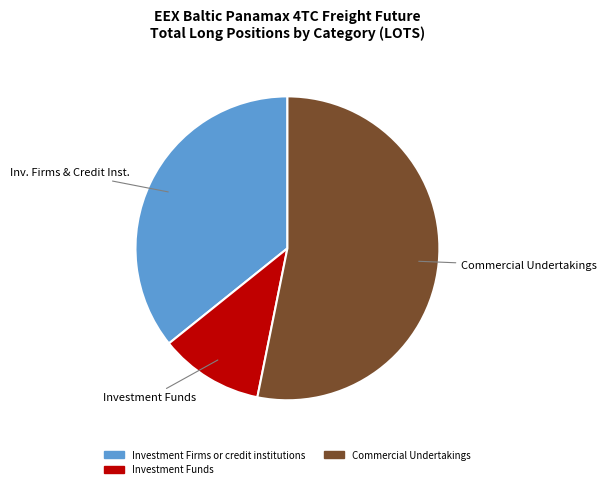

Does any single category account for the majority?

Yes